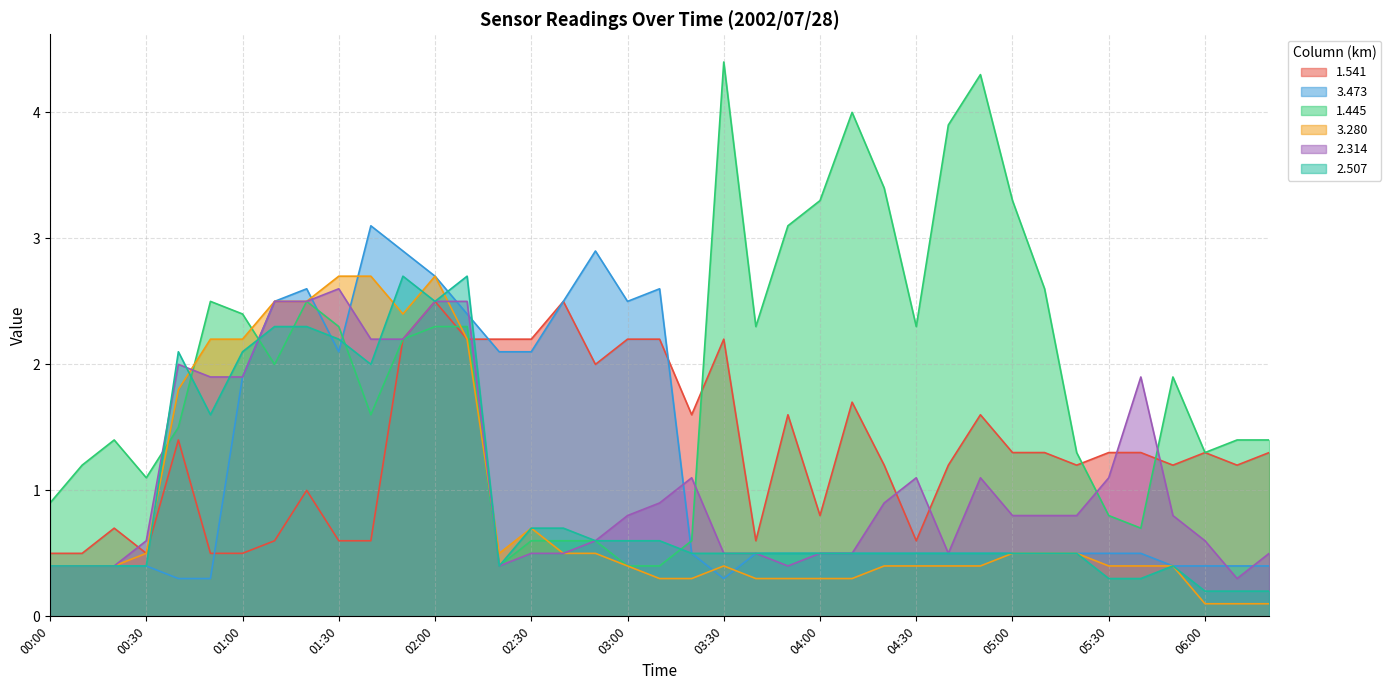

At which category is the sum across all series the highest?

02:00